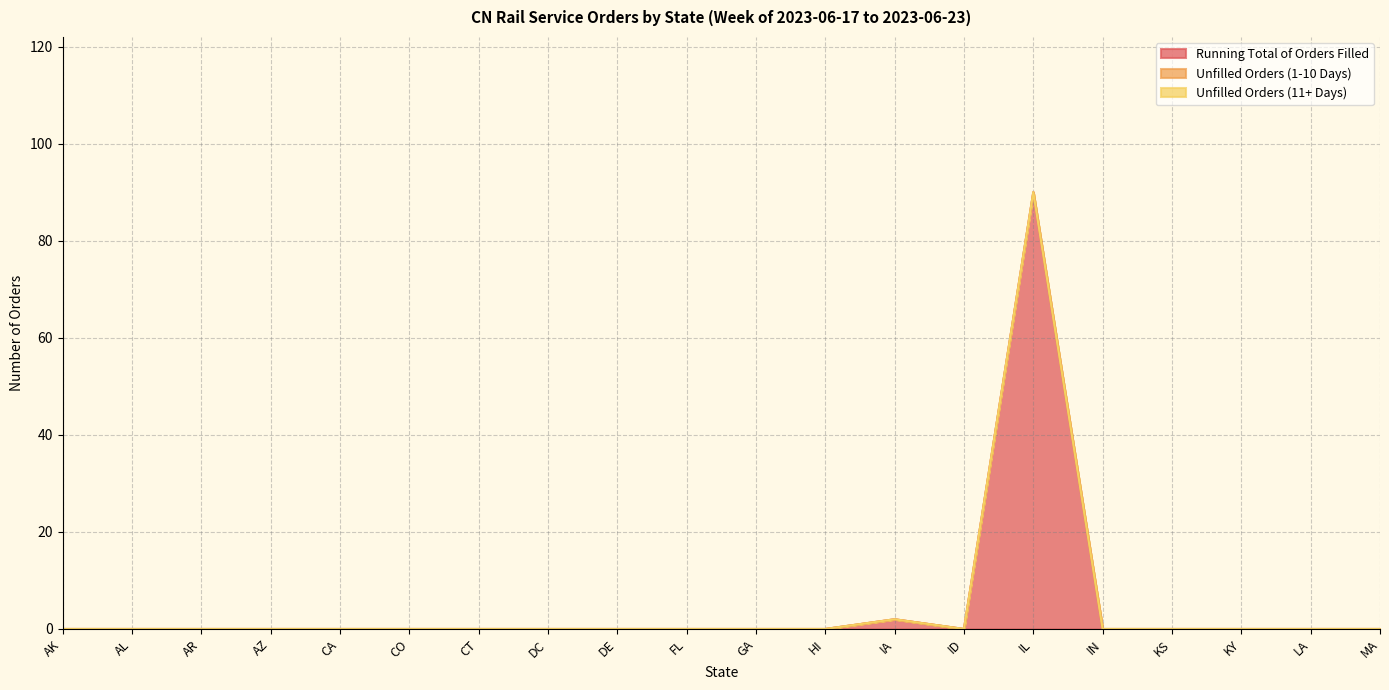

Does the chart display data point markers on the line(s)?

No